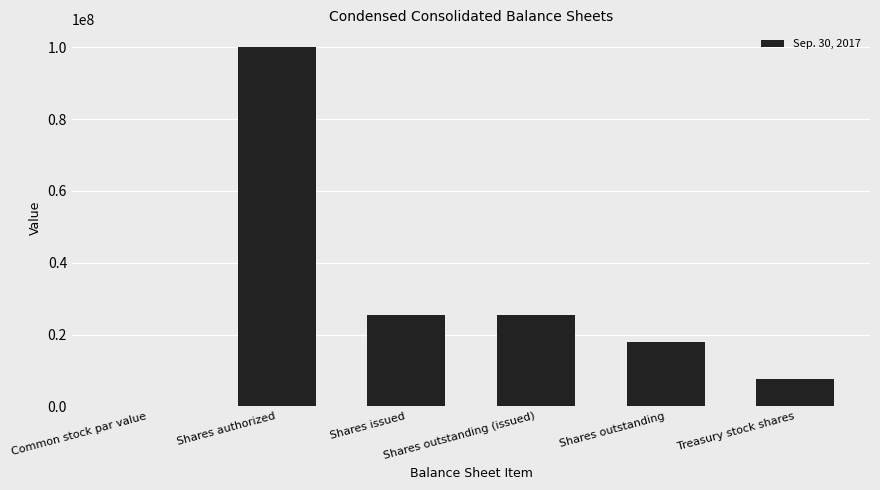

Reading left to right, what are all the values shown in this chart?

Common stock par value=1	Shares authorized=100000000	Shares issued=25413000	Shares outstanding (issued)=25413000	Shares outstanding=17905000	Treasury stock shares=7508000